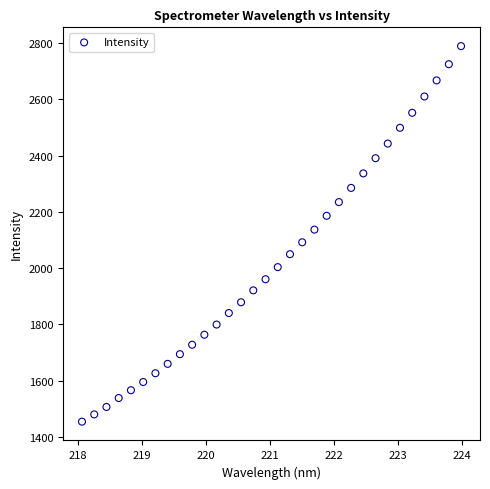

What is the range of X values (max minus min)?

5.9